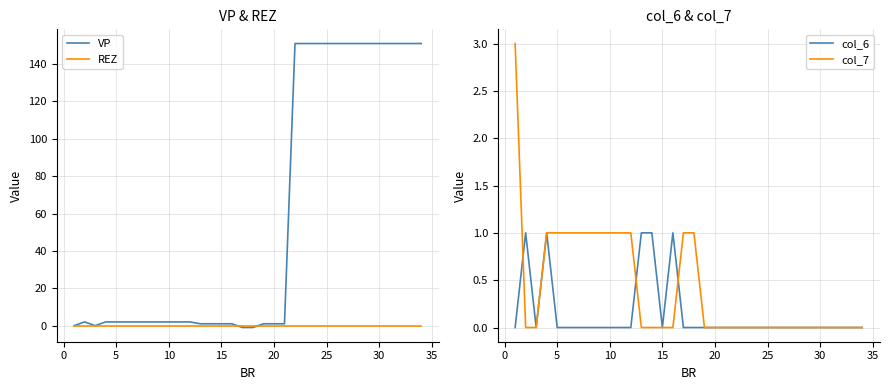

Reading left to right, extract all data points from this chart.

VP: 0	2	0	2	2	2	2	2	2	2	2	2	1	1	1	1	-1	-1	1	1	1	151	151	151	151	151	151	151	151	151	151	151	151	151
REZ: 0	0	0	0	0	0	0	0	0	0	0	0	0	0	0	0	0	0	0	0	0	0	0	0	0	0	0	0	0	0	0	0	0	0
col_6: 0	1	0	1	0	0	0	0	0	0	0	0	1	1	0	1	0	0	0	0	0	0	0	0	0	0	0	0	0	0	0	0	0	0
col_7: 3	0	0	1	1	1	1	1	1	1	1	1	0	0	0	0	1	1	0	0	0	0	0	0	0	0	0	0	0	0	0	0	0	0